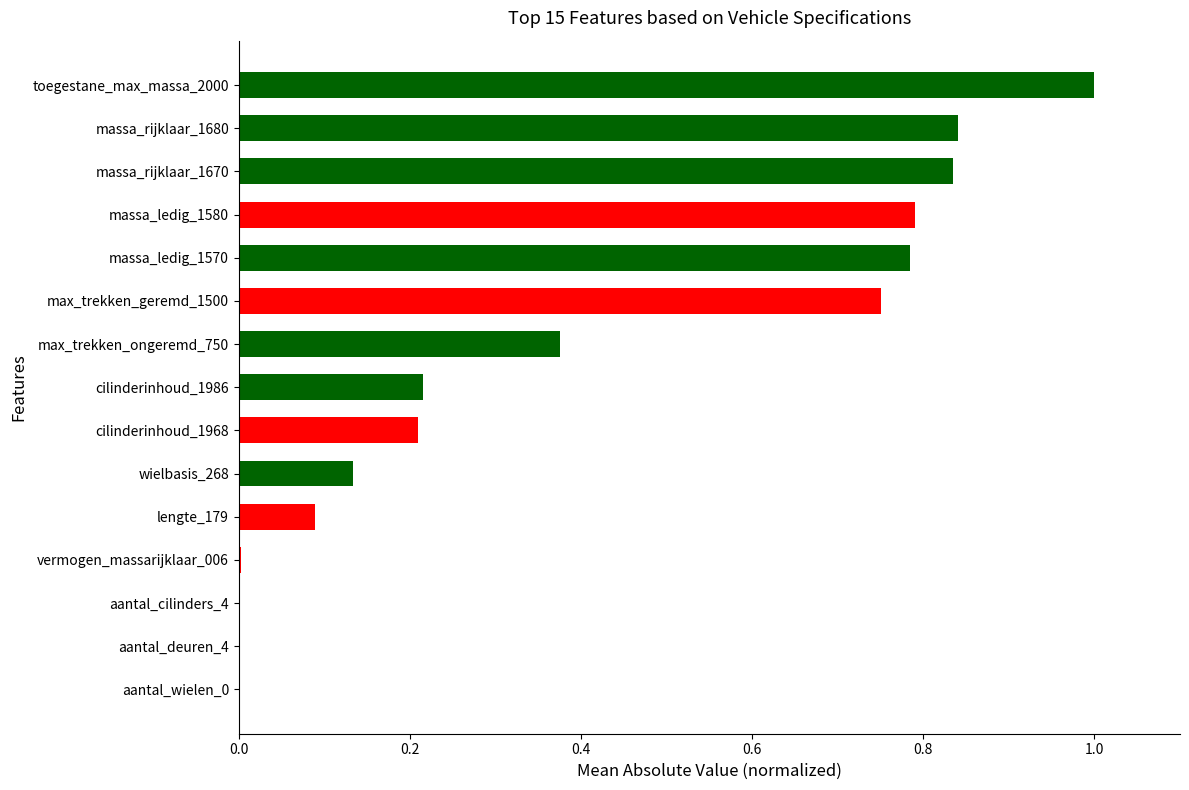

Is it true that the value at cilinderinhoud_1968 is 0.1?

False